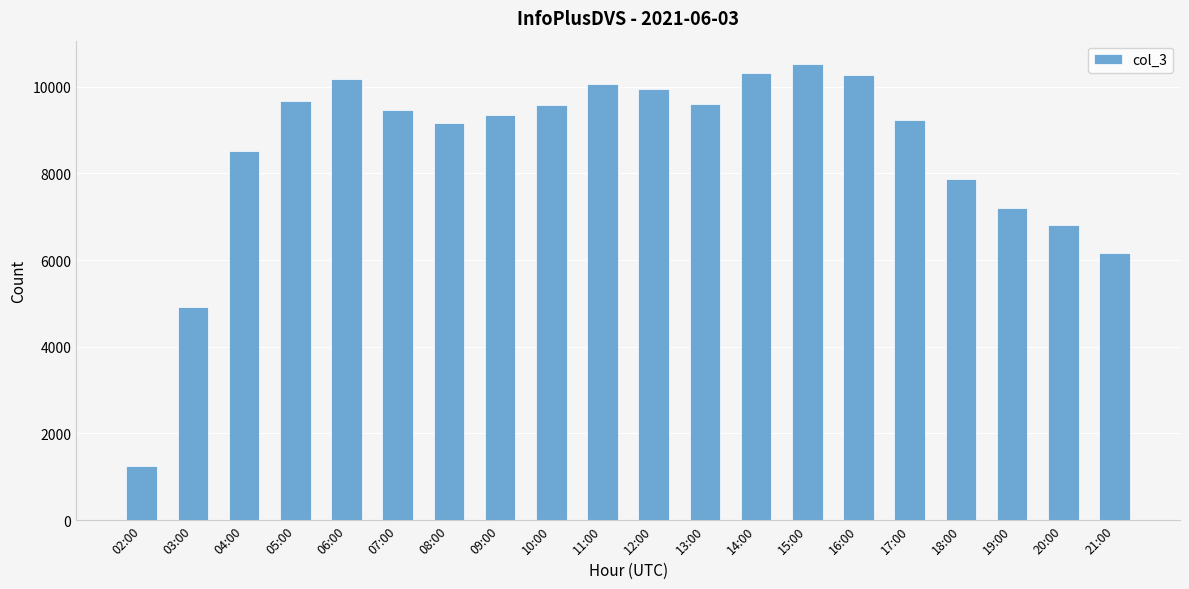

What is the difference between the maximum and minimum values?

9293